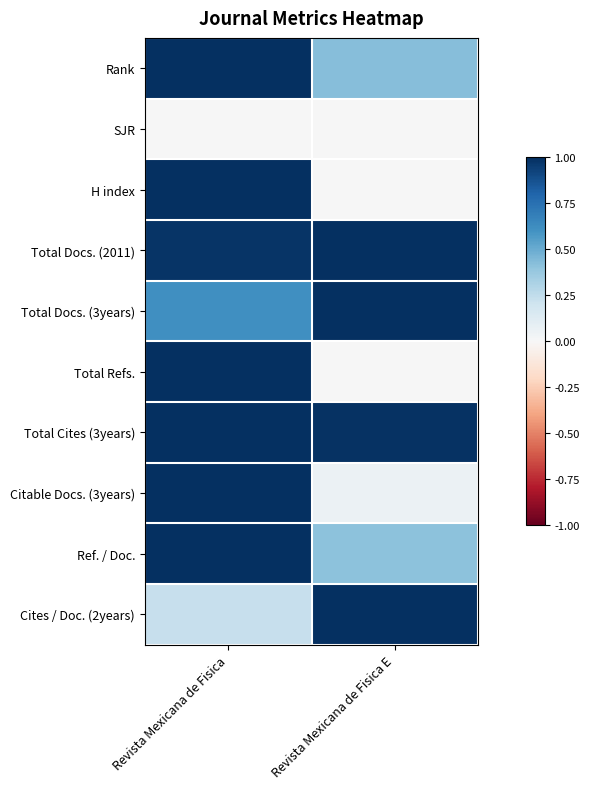

At Revista Mexicana de Fisica, list the series in order from smallest to largest.

SJR, Cites / Doc. (2years), Total Docs. (3years), Total Docs. (2011), Rank, H index, Total Refs., Total Cites (3years), Citable Docs. (3years), Ref. / Doc.